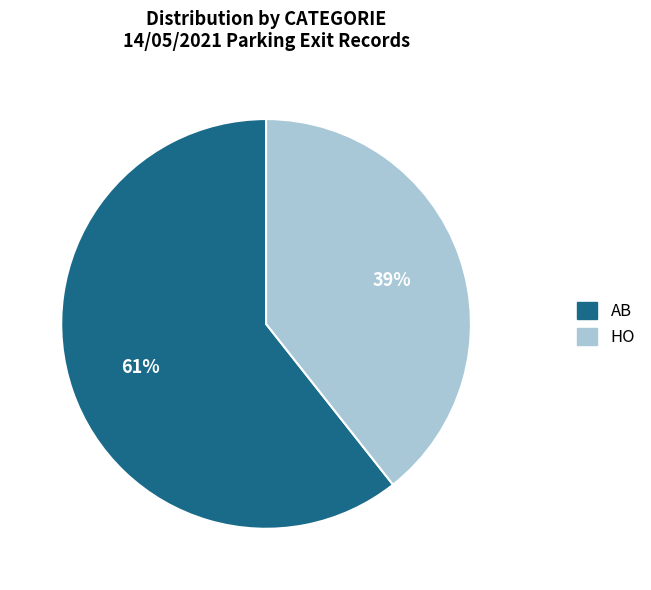

Does AB represent more than half of the total?

Yes